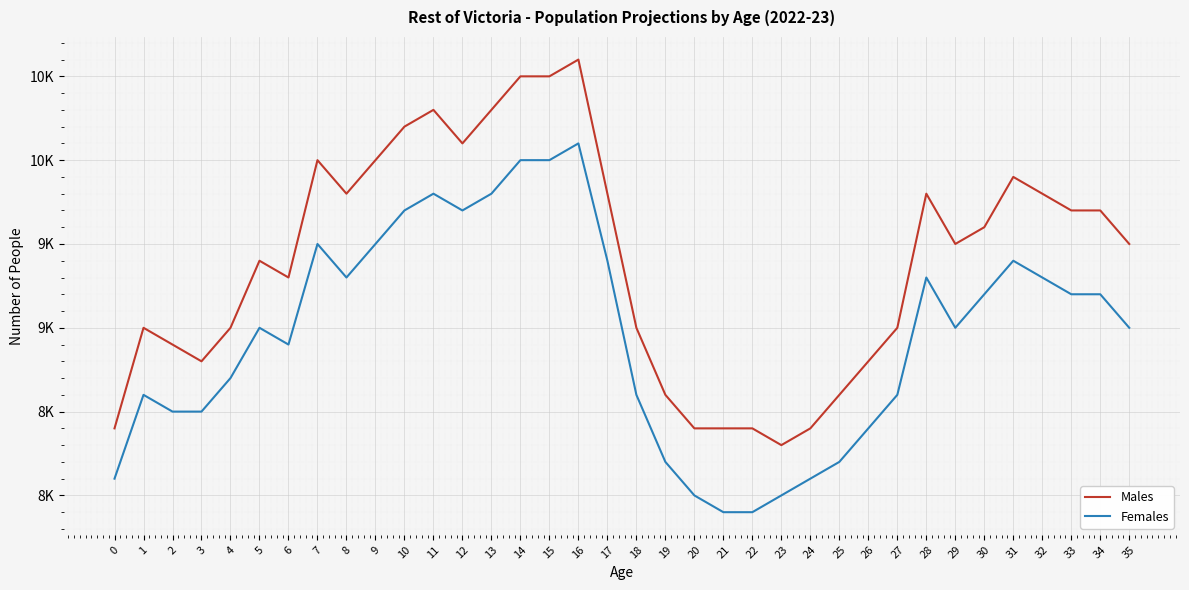

Is this an area chart (filled region under the line)?

No